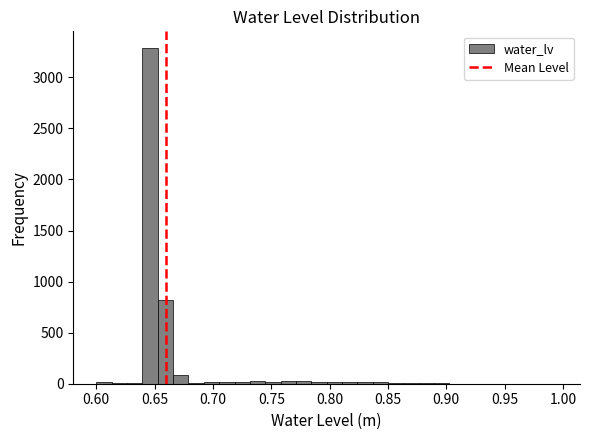

Read against the x-axis, roughly where is the centre of the tallest bar?

0.645